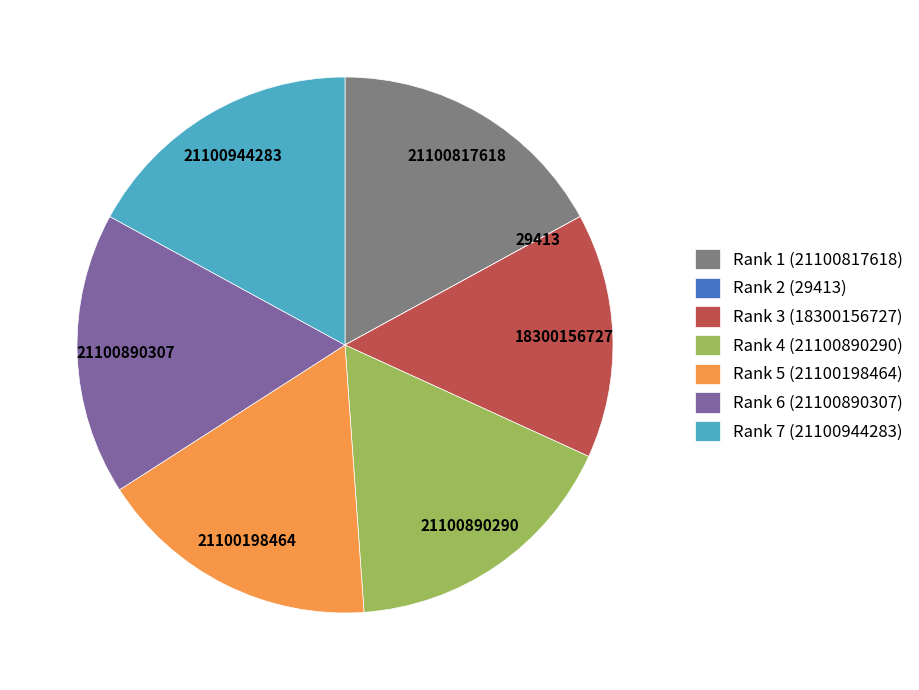

Is the sum of Rank 1 (21100817618) and Rank 3 (18300156727) greater than half?

No